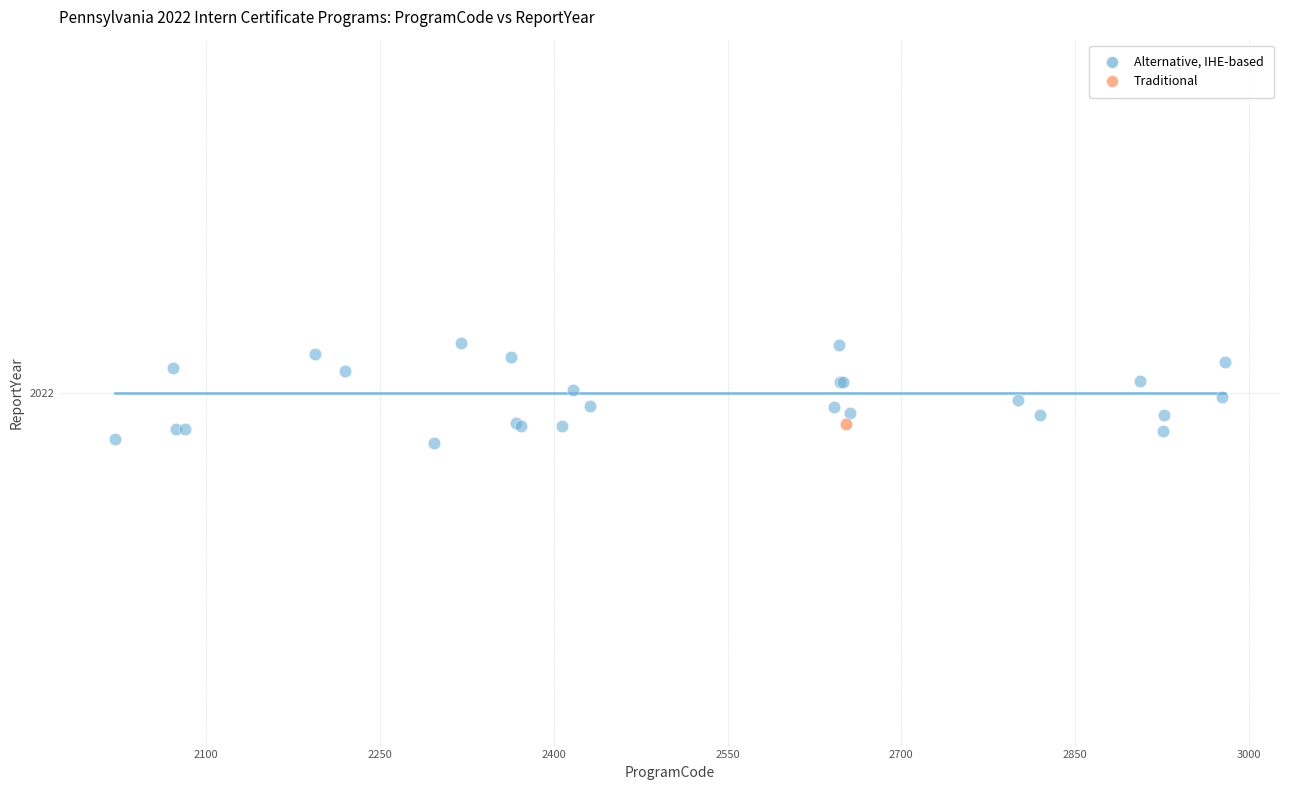

What are all the series names shown in the legend?

Alternative, IHE-based, Traditional